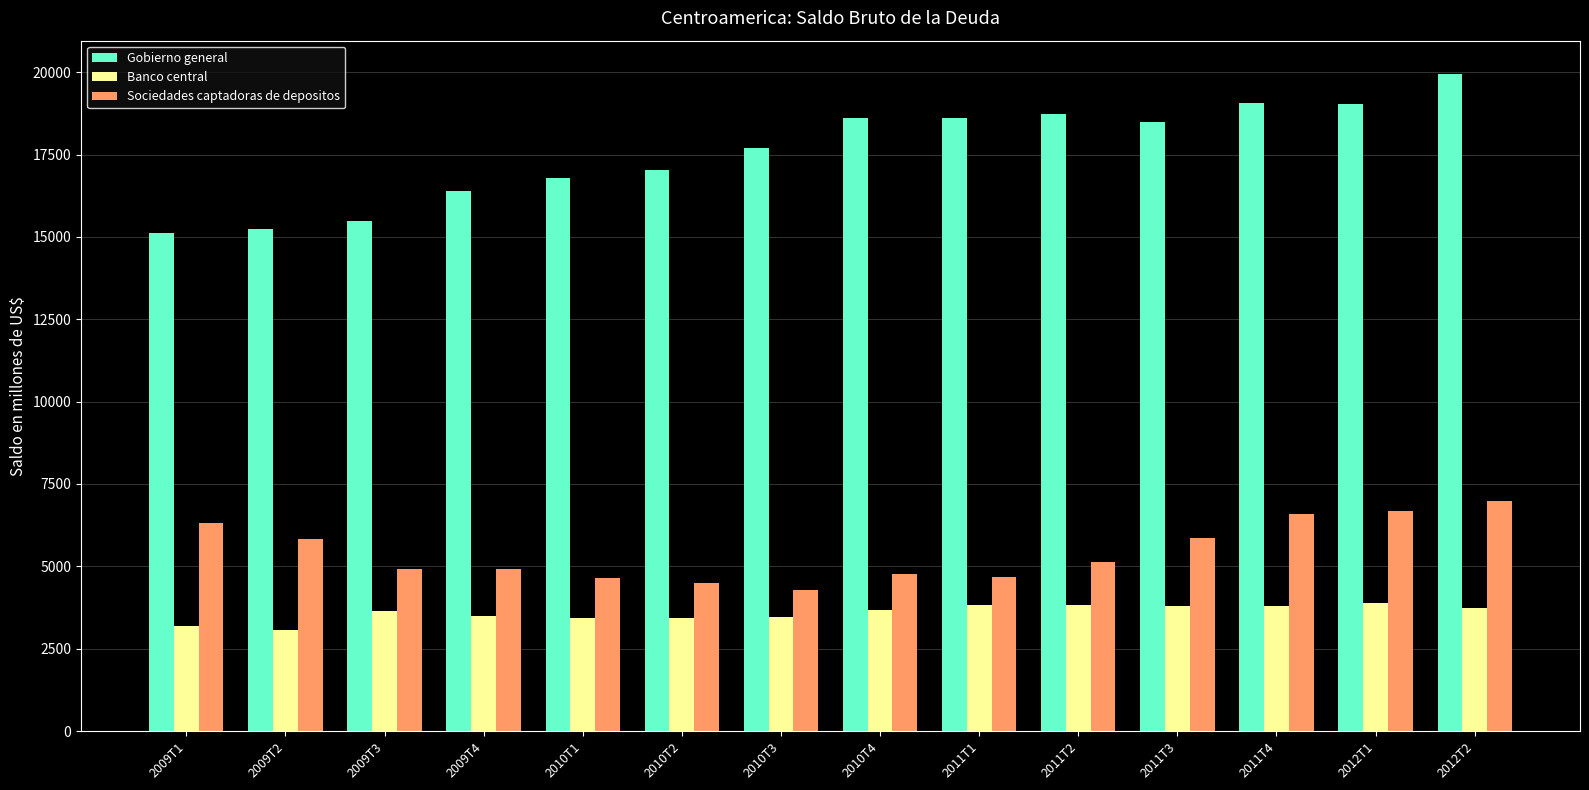

What value does the Banco central series have at 2010T2?

3434.5